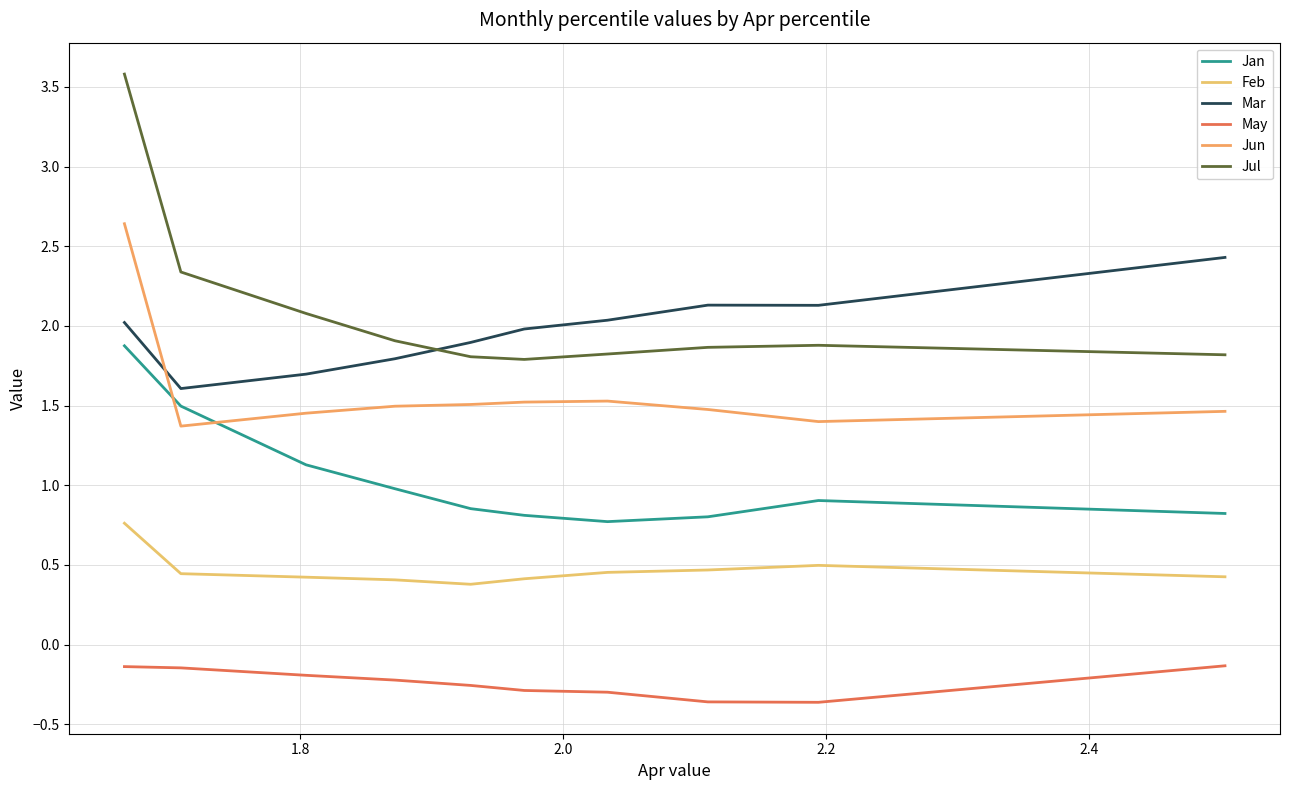

What is the maximum value for May?

-0.1